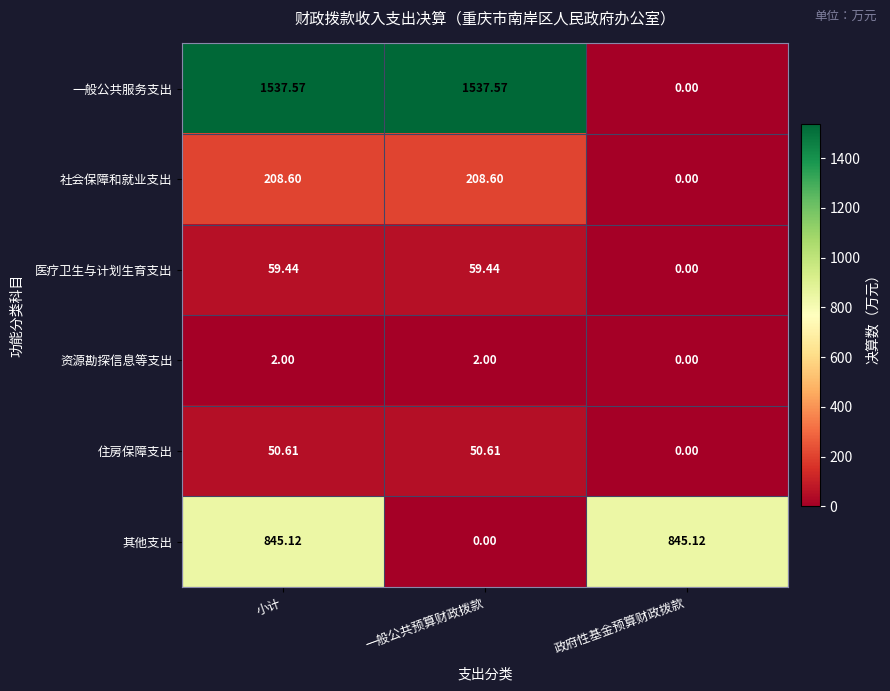

Which series changed the most between 小计 and 政府性基金预算财政拨款?

一般公共服务支出